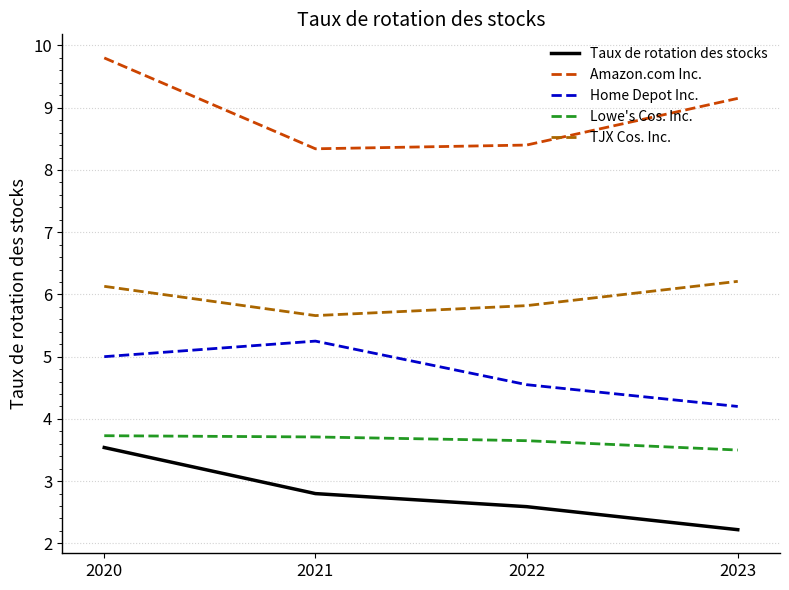

Which series has the largest total across all categories?

Amazon.com Inc.